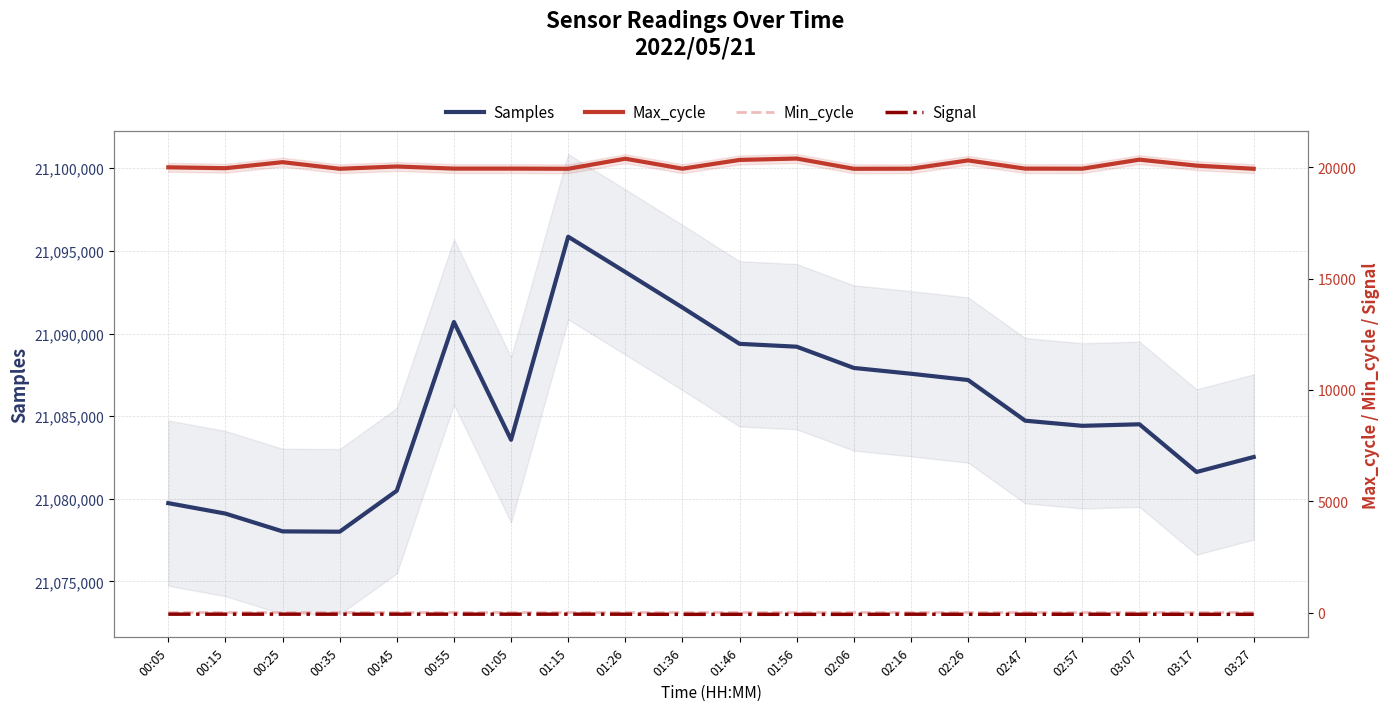

The Min_cycle series shows 28 at 01:36. True or false?

True